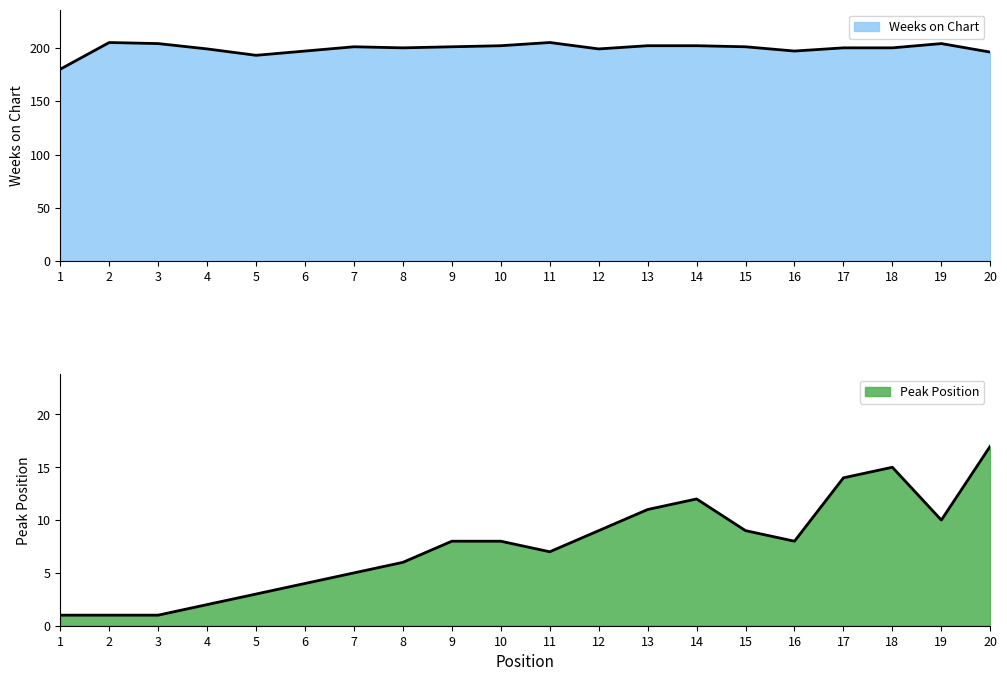

What is the difference between the second highest and second lowest values in the Peak Position series?

14